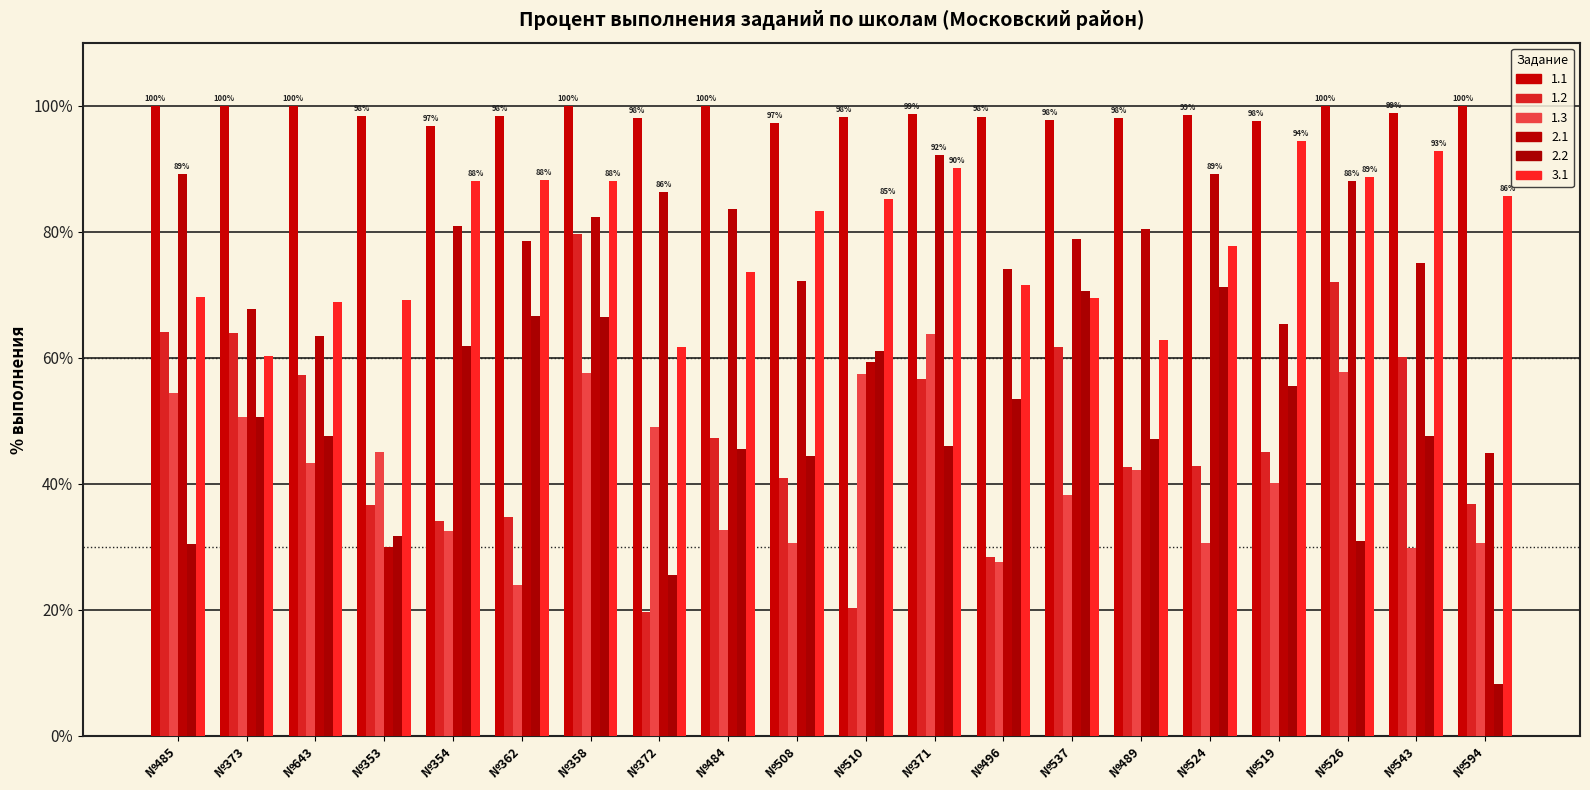

What is the average value of the 1.1 series?

98.7